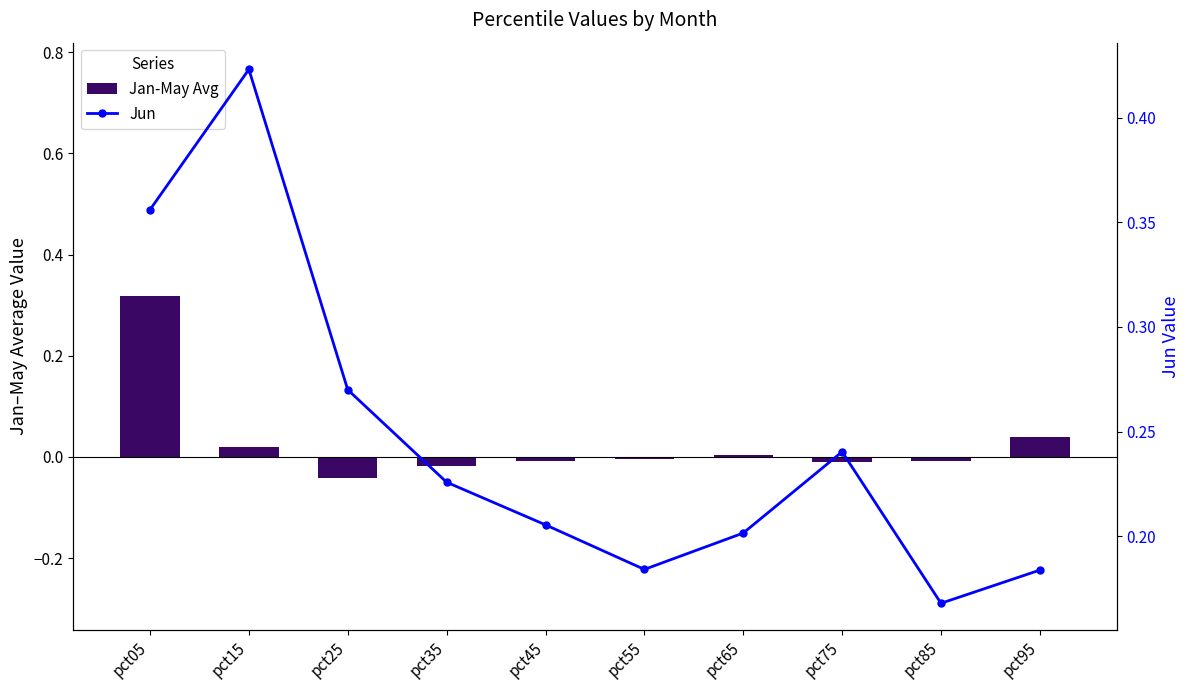

Where does the Jan-May Avg series first go above 0?

pct05